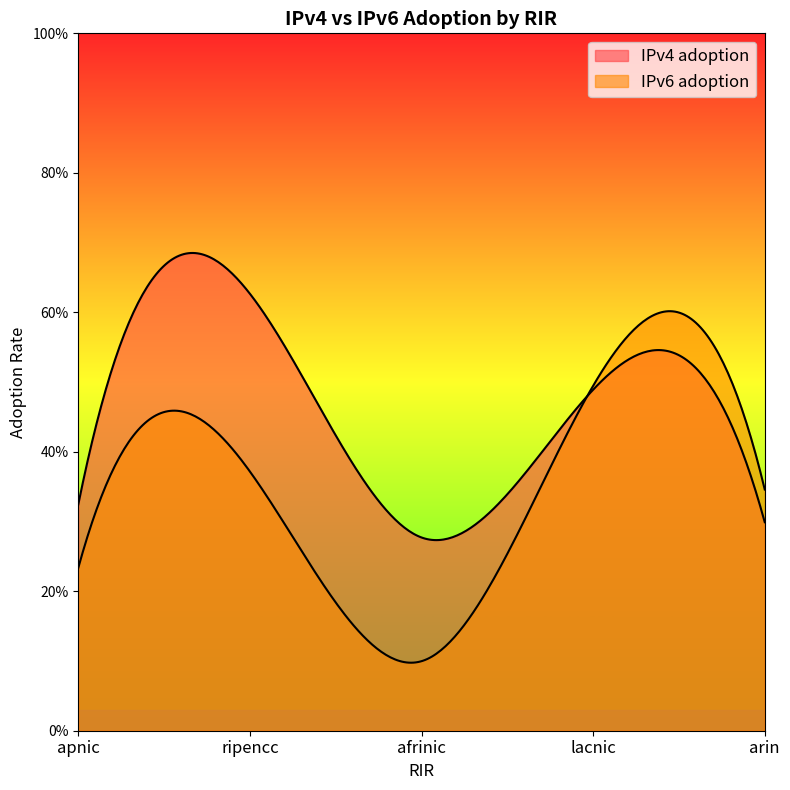

What is the sum of the IPv4 adoption values at arin and afrinic?

0.6